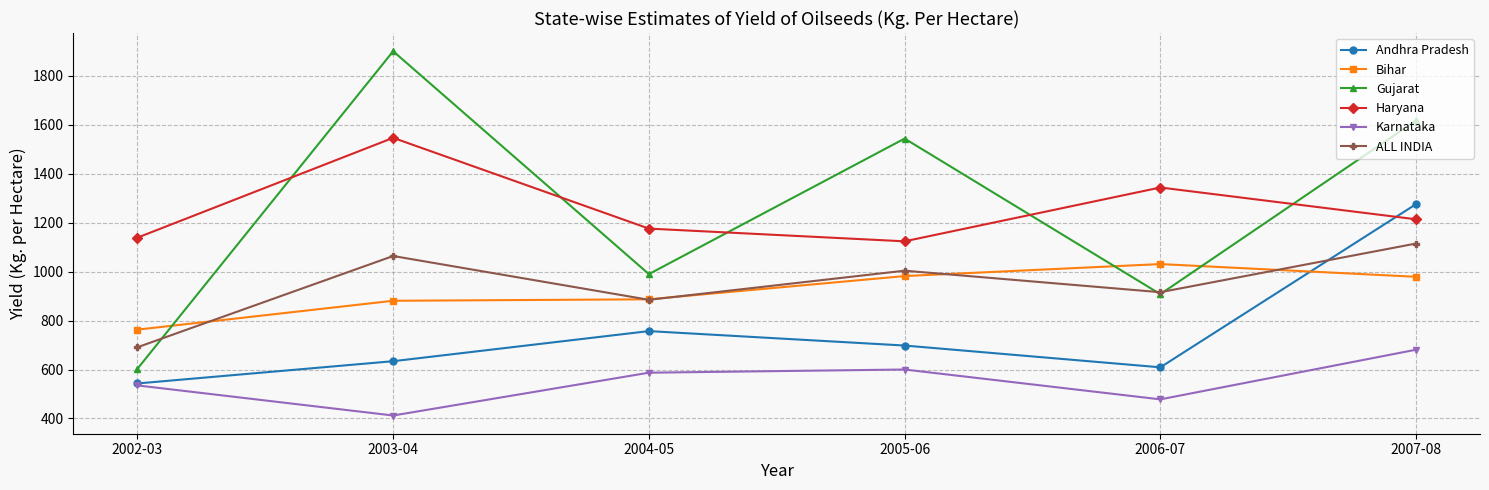

The value of ALL INDIA at 2005-06 is 1004. True or false?

True